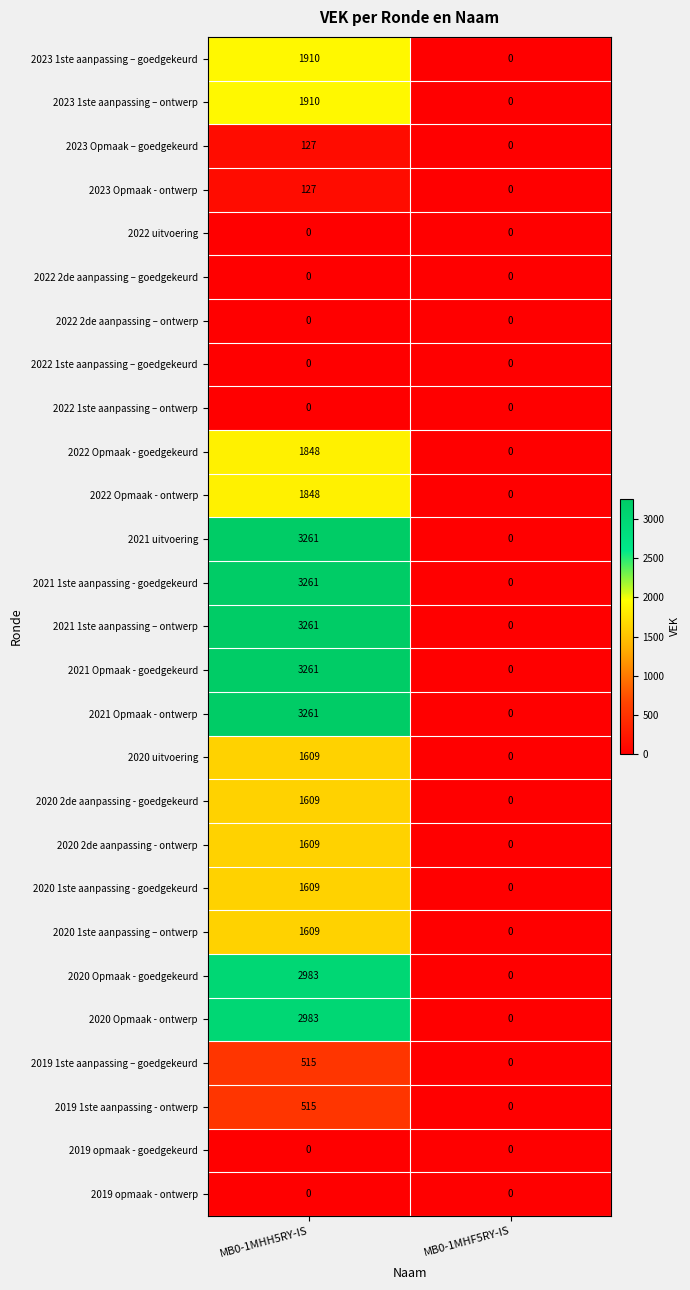

Rank the categories by 2021 1ste aanpassing – ontwerp value from highest to lowest.

MB0-1MHH5RY-IS, MB0-1MHF5RY-IS